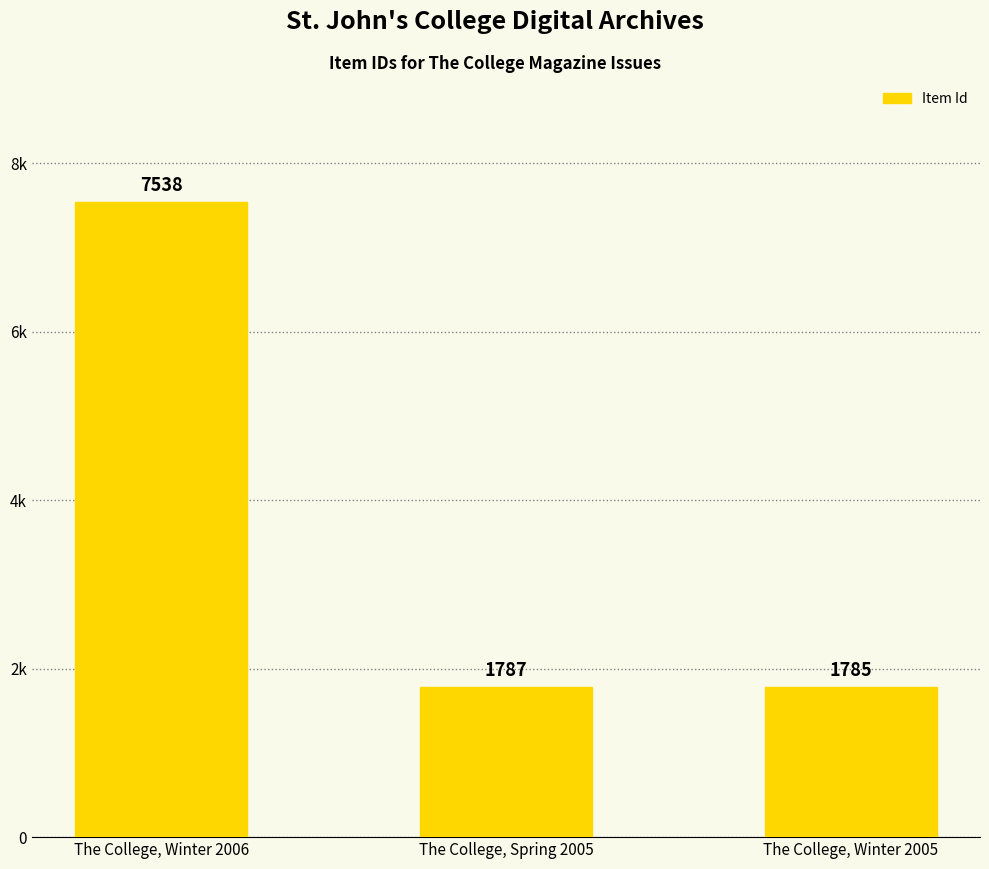

List the labels in order of value, smallest first.

The College, Winter 2005, The College, Spring 2005, The College, Winter 2006